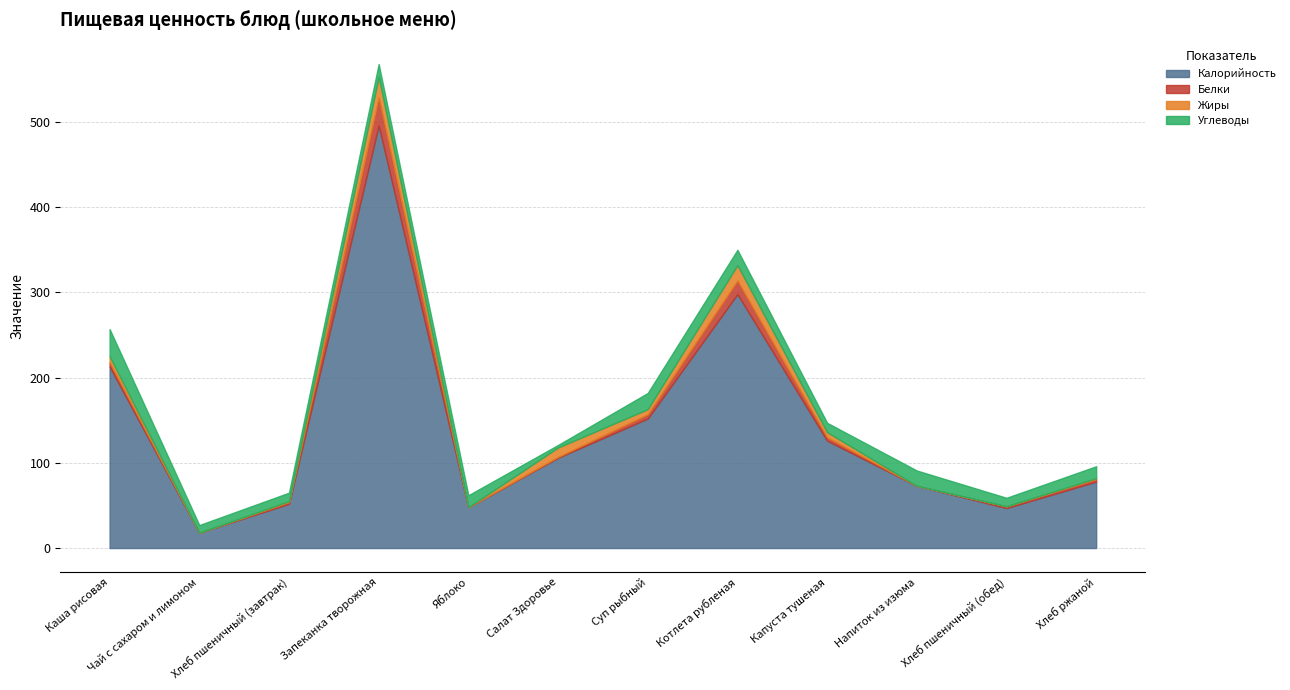

What is the sum of all Белки values?

71